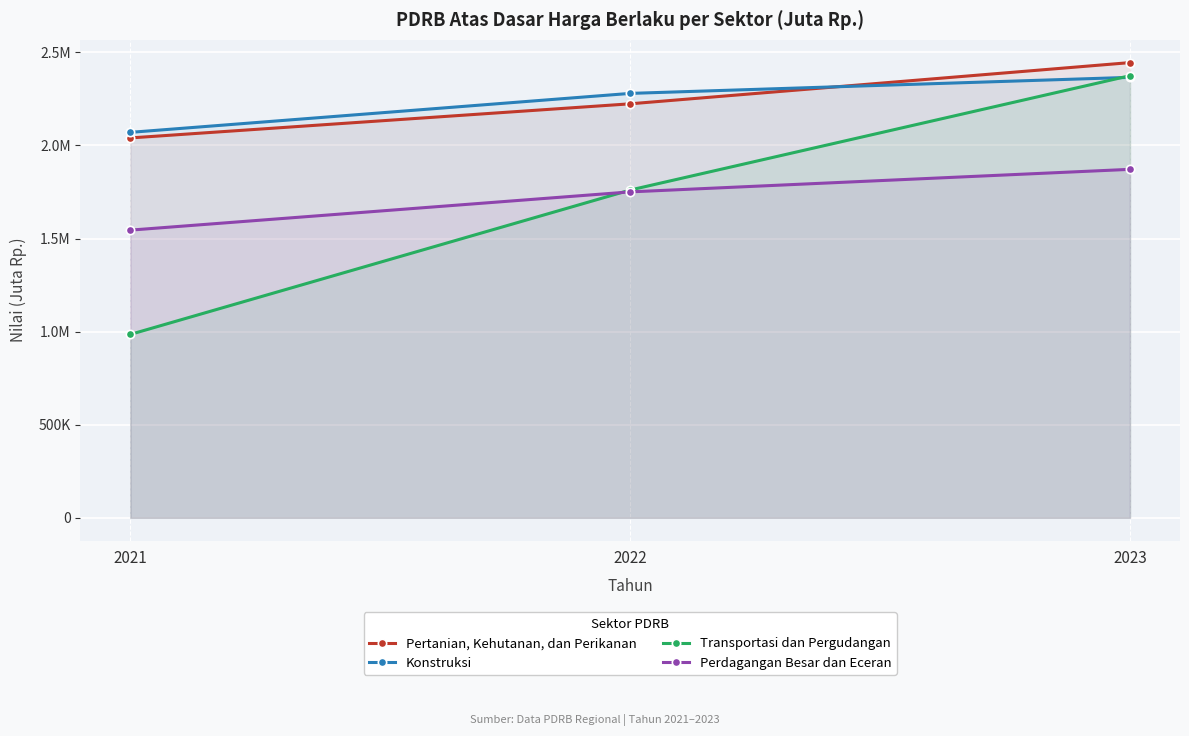

What is the minimum value for Transportasi dan Pergudangan?

984994.2